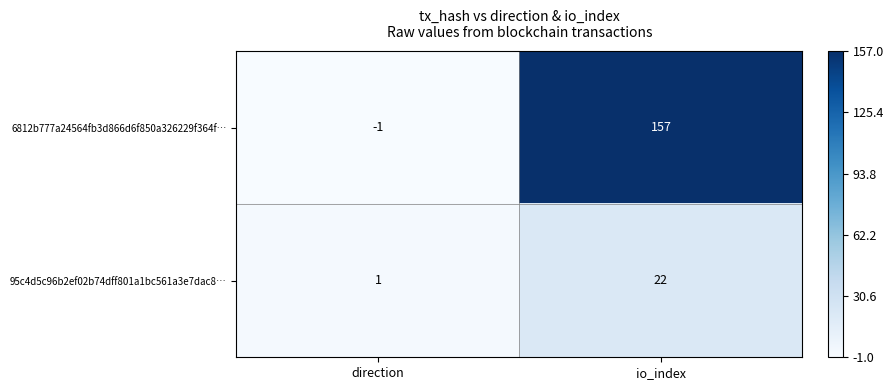

What is the total value across all series at io_index?

179